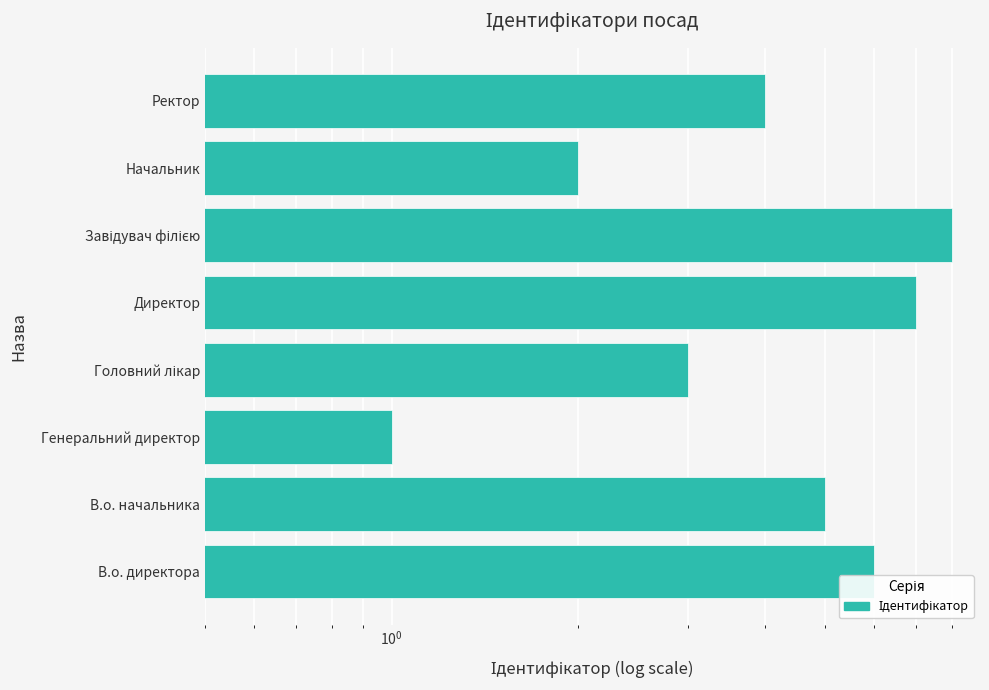

Read the value at Директор.

7